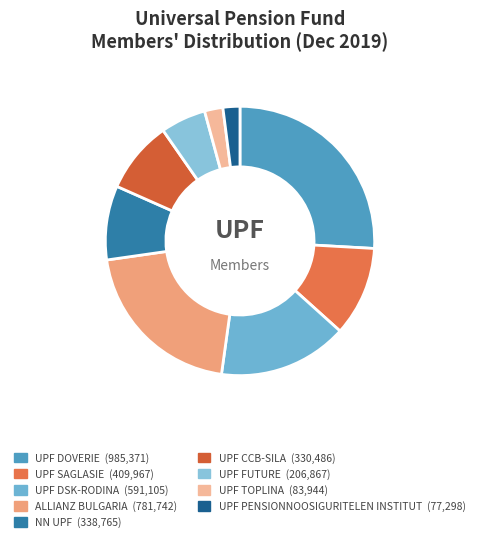

Does UPF TOPLINA account for over 50% of the chart?

No